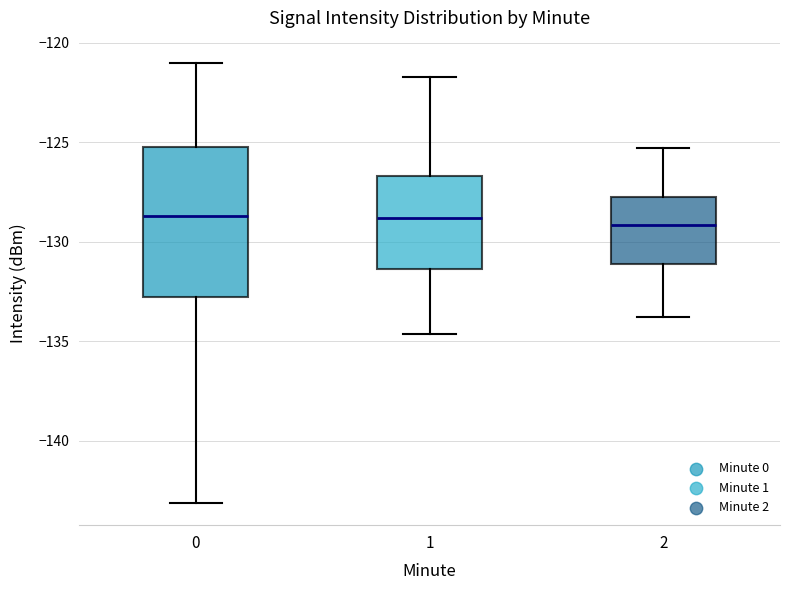

Reading left to right, transcribe this box plot: for each box, give where its median line is, the range the box spans, and where its two whiskers end, as read against the y-axis. The values are not printed on the chart, so give them approximately, as read against the axis.

0: median -128.5, box -133.0 to -125.5, whiskers -143.0 to -121.0
1: median -129.0, box -131.5 to -126.5, whiskers -134.5 to -121.5
2: median -129.0, box -131.0 to -127.5, whiskers -134.0 to -125.5